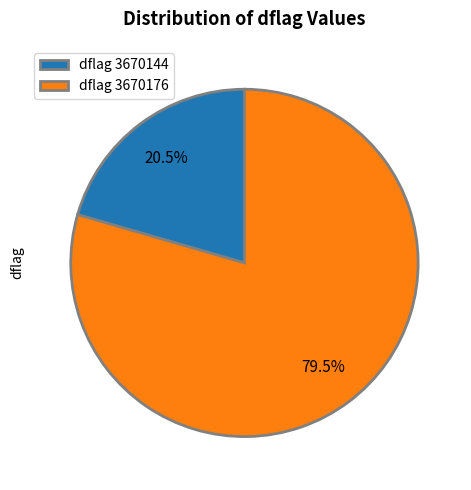

Combined, do dflag 3670176 and dflag 3670144 account for over 50%?

Yes